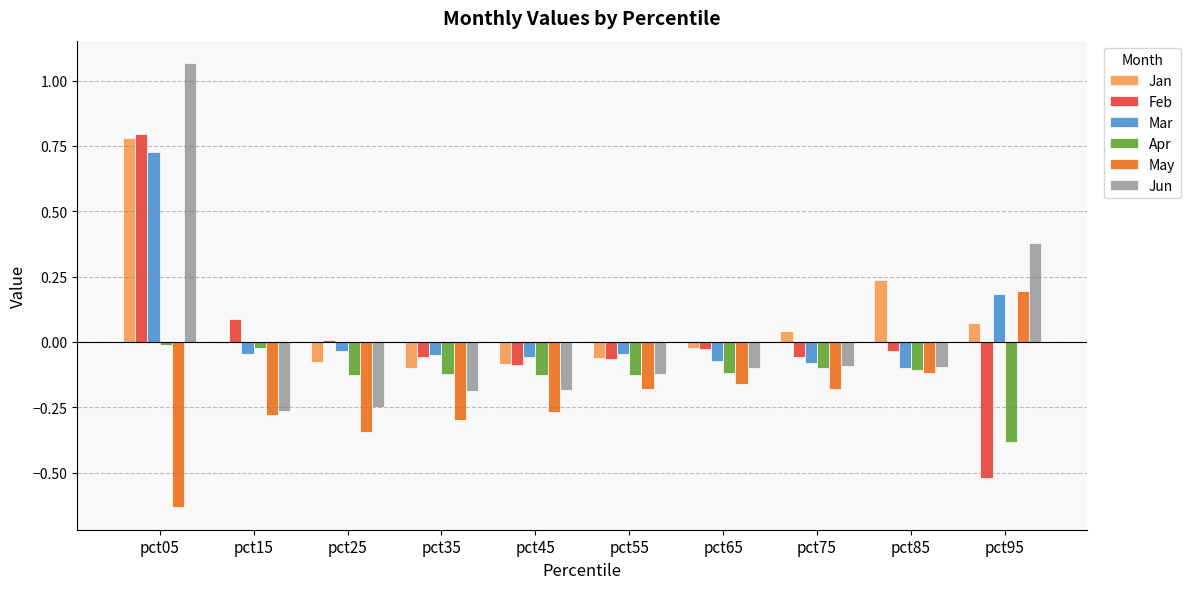

Where does the Feb series first go above 0?

pct05